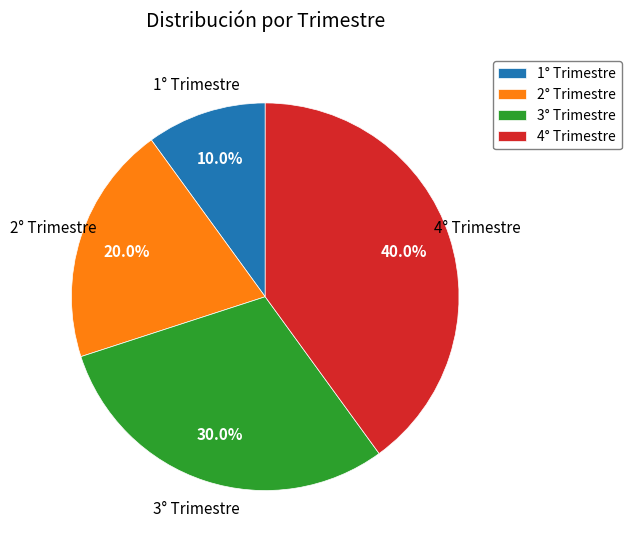

To the nearest percent, what is the difference between the largest and smallest slice percentages?

30%